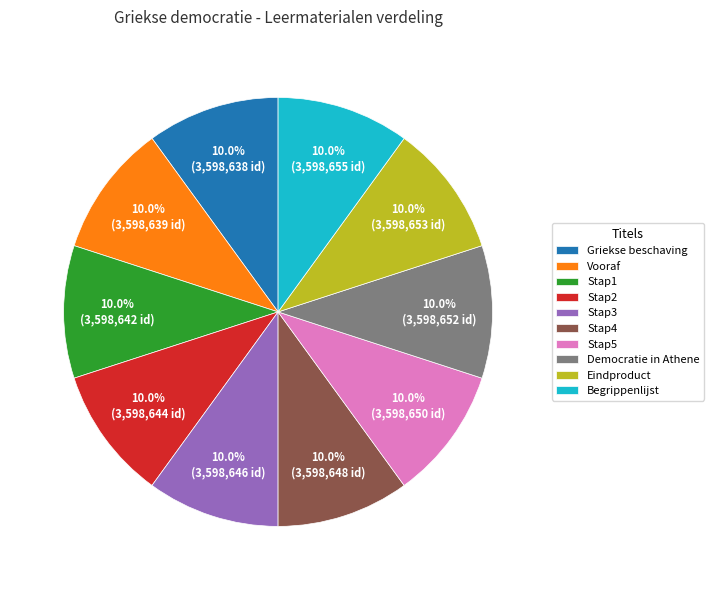

Approximately how many times larger is the value at Vooraf compared to Stap2?

1.0